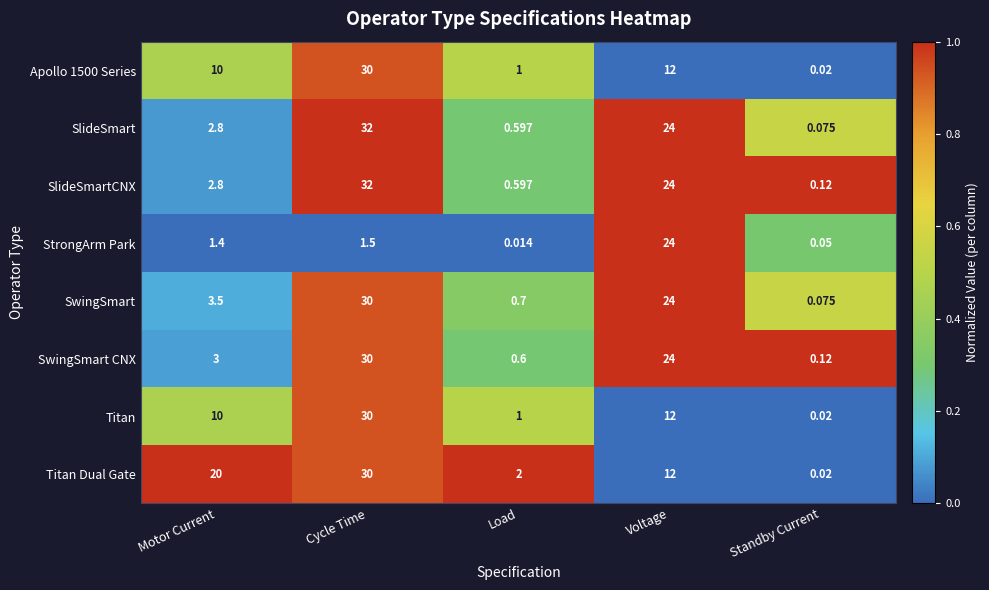

Between Load and Standby Current, which series saw the biggest shift?

Titan Dual Gate